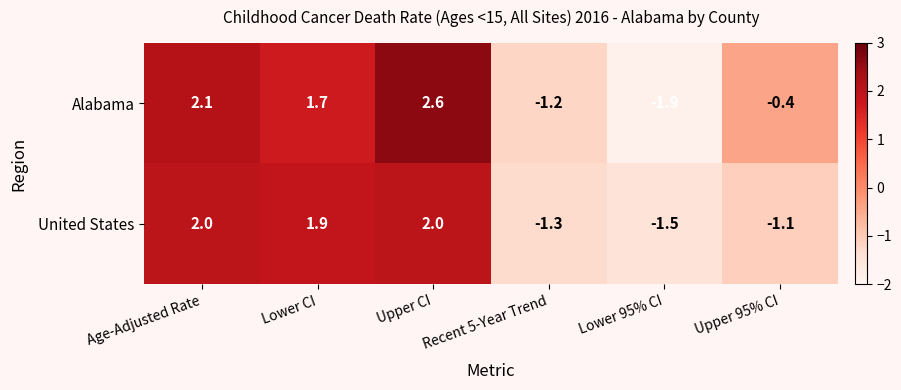

What is the smallest value displayed?

-1.9